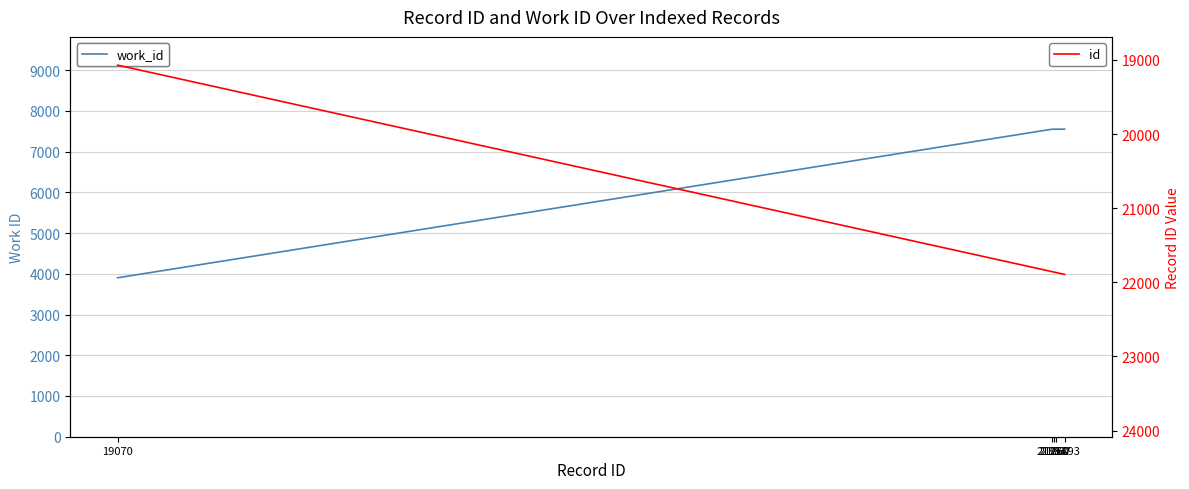

True or false: id has more than 1 points higher than both neighbors.

False